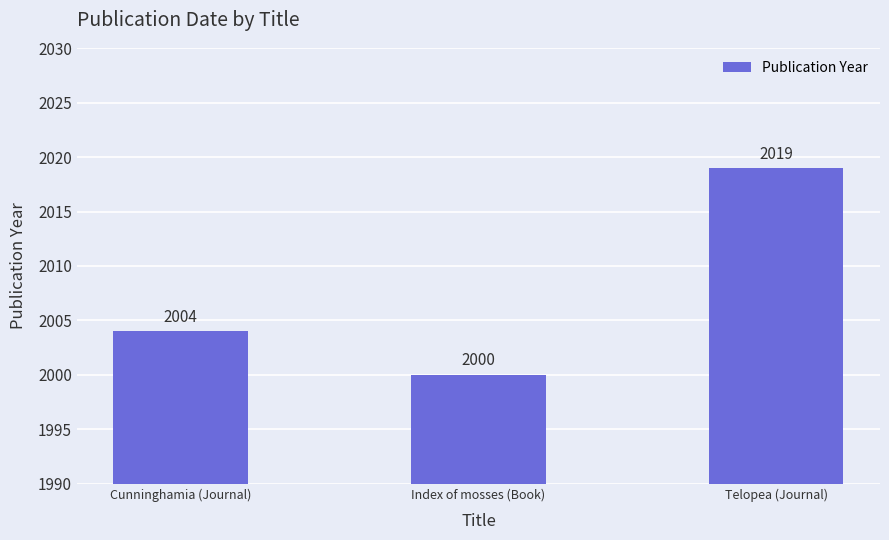

Count the values in the range 2000 to 2019.

3